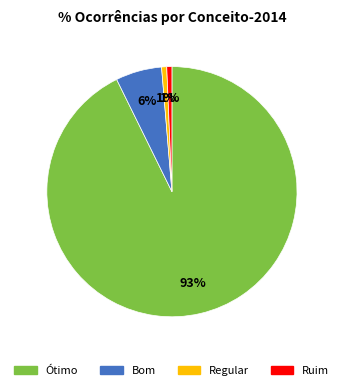

Do Regular and Ótimo together represent more than half of the pie?

Yes